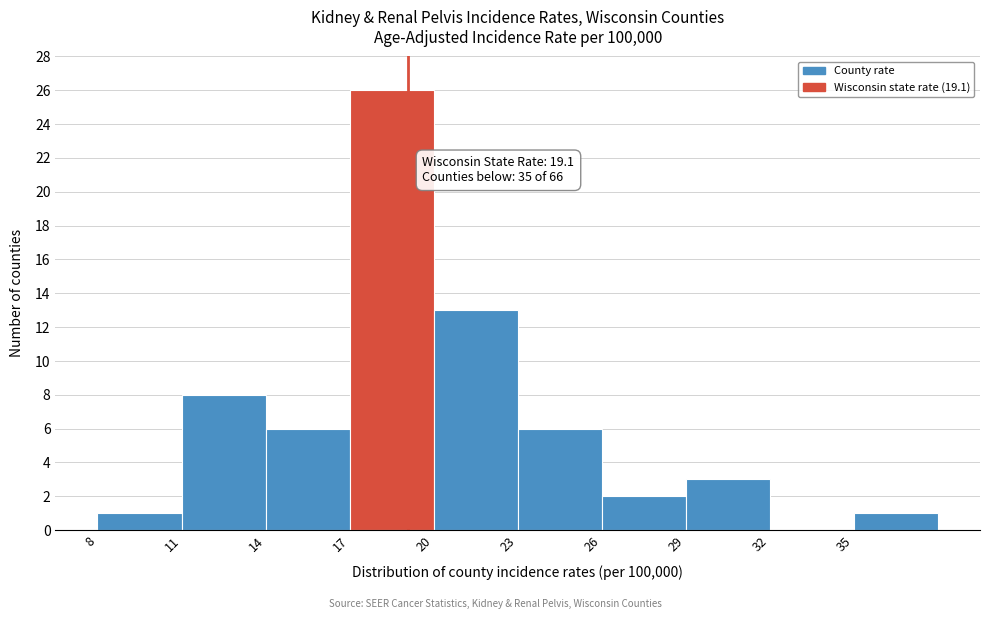

Over which range of the x-axis is the bar tallest?

17 to 20